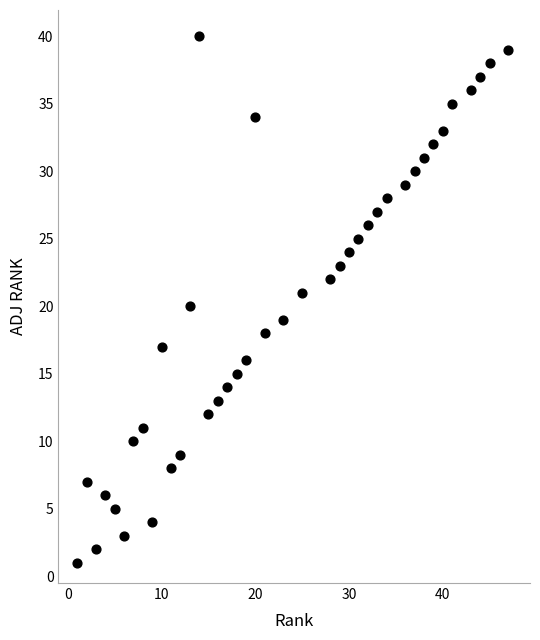

What is the range of Y values (max minus min)?

39